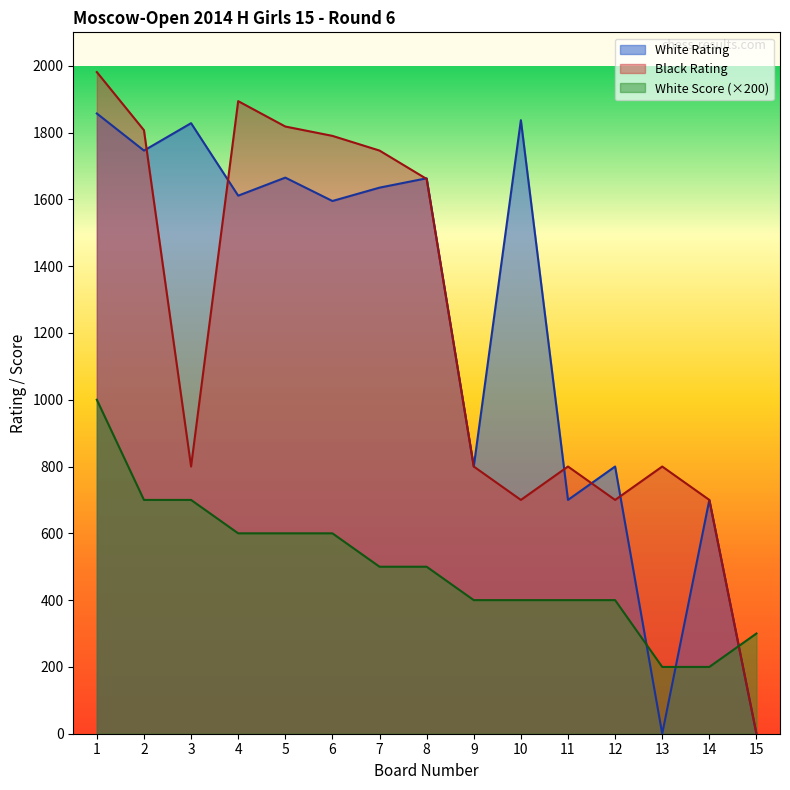

Does the chart display data point markers on the line(s)?

No